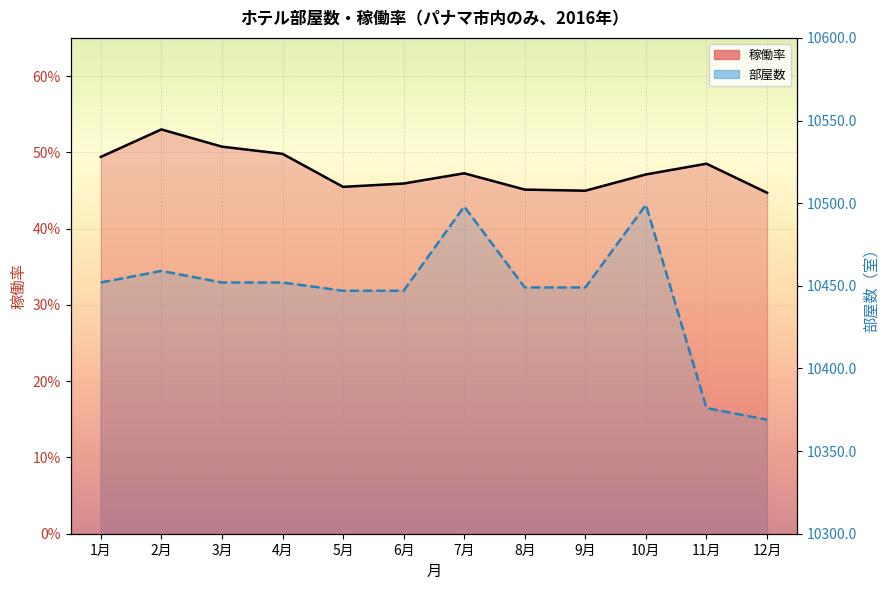

What are all the series names shown in the legend?

稼働率, 部屋数